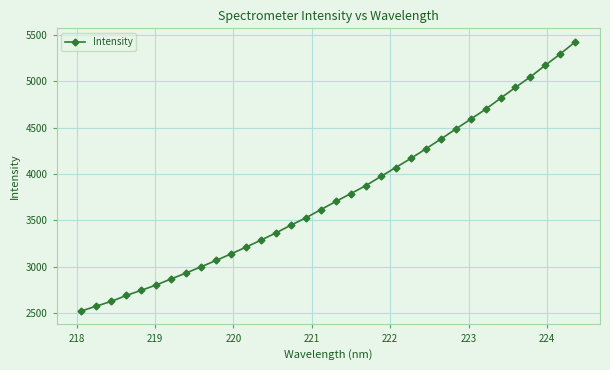

What is the difference between the maximum and minimum values?

2904.0